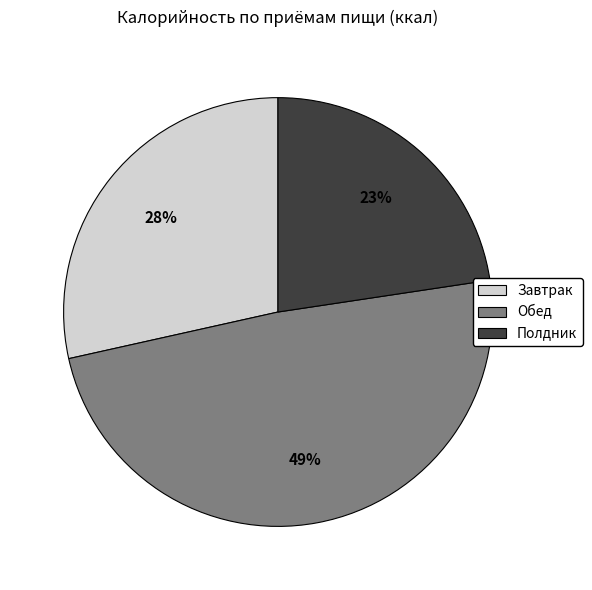

To the nearest percent, what is the combined percentage of Завтрак and Обед?

77%